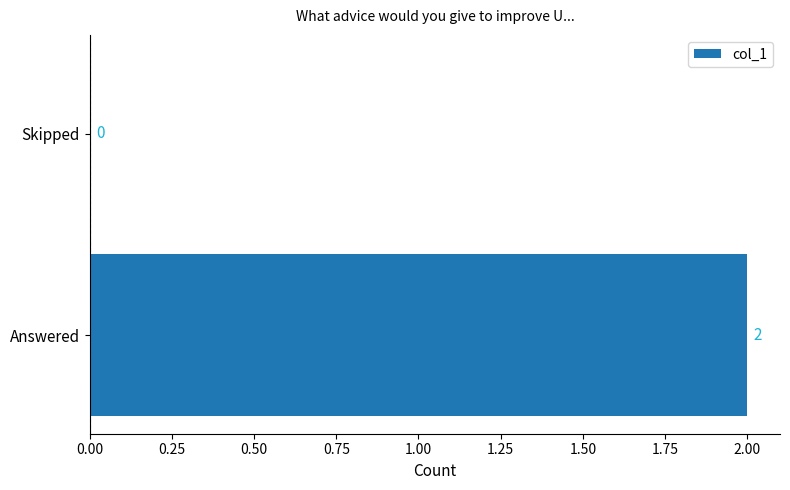

Is it true that the value at Answered is 4?

False